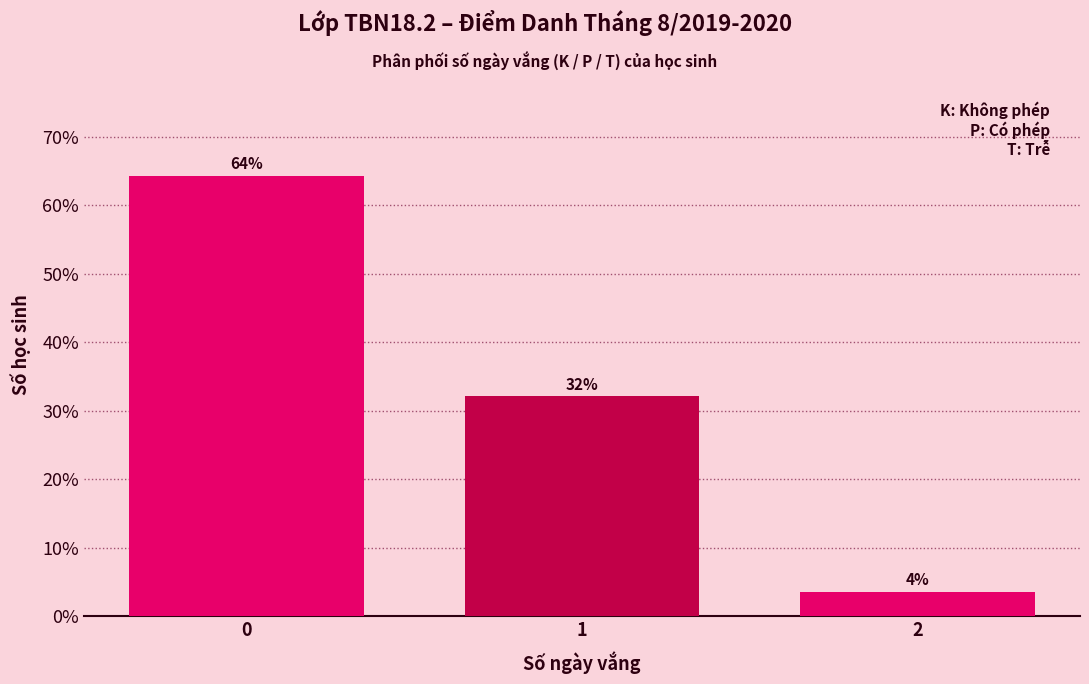

What is the sum of all values?

100.0